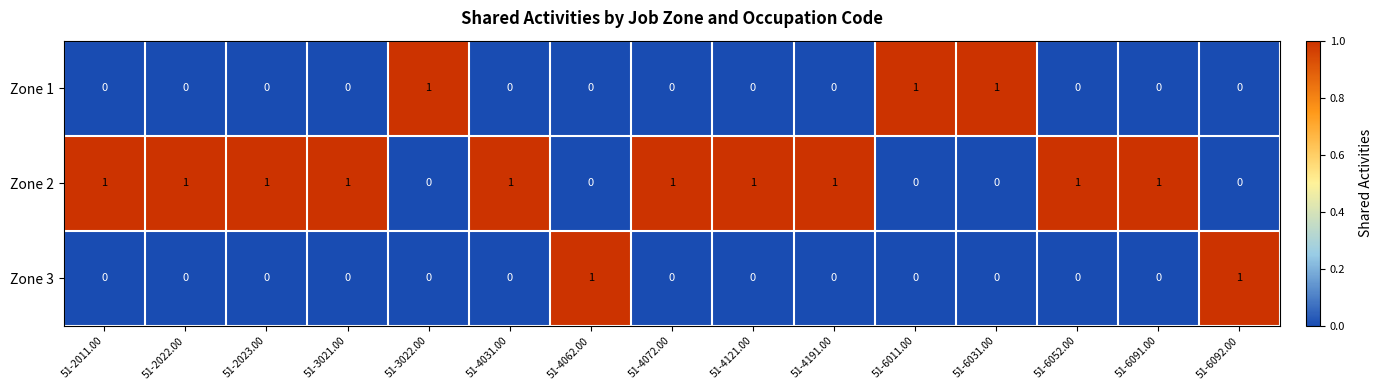

Which series has the largest total across all categories?

Zone 2